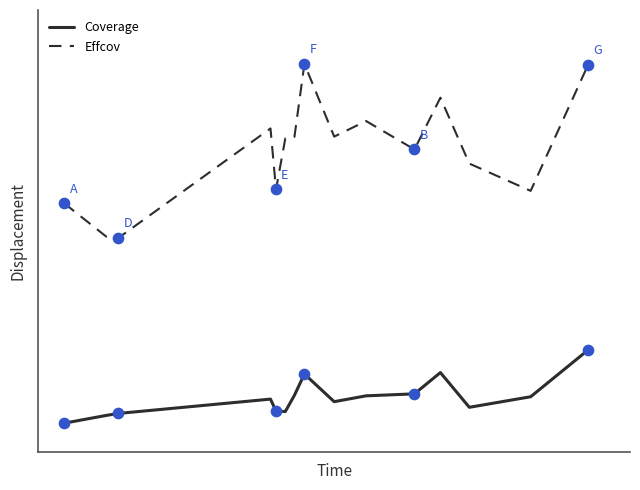

What are all the series names shown in the legend?

Coverage, Effcov